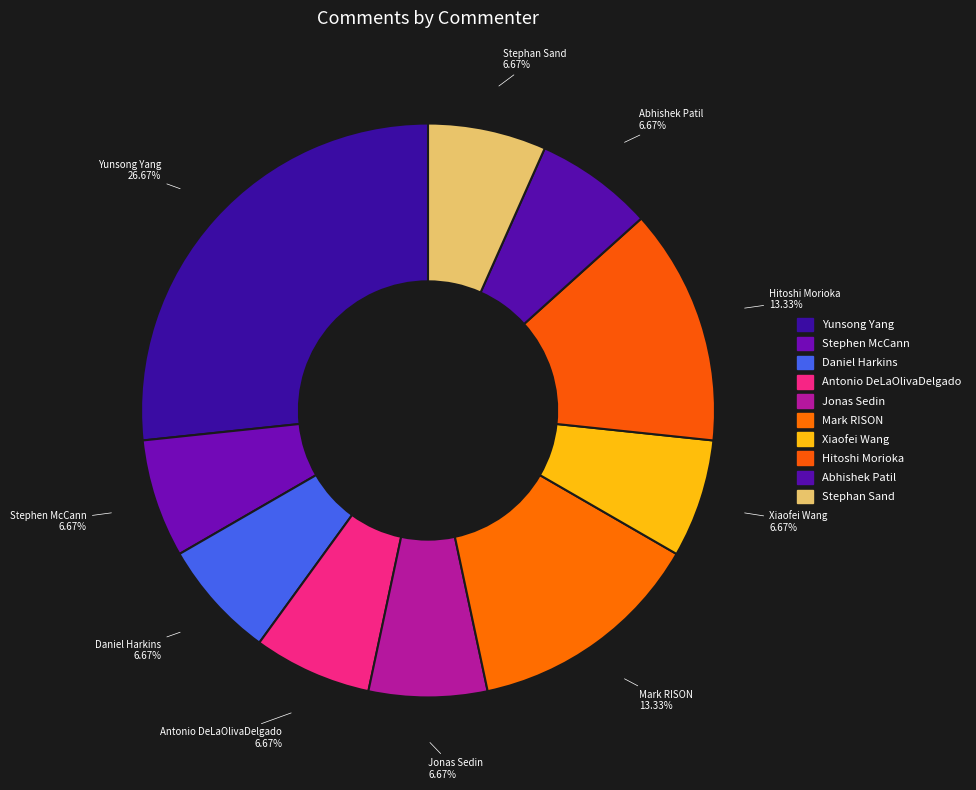

Count the number of slices in the pie.

10